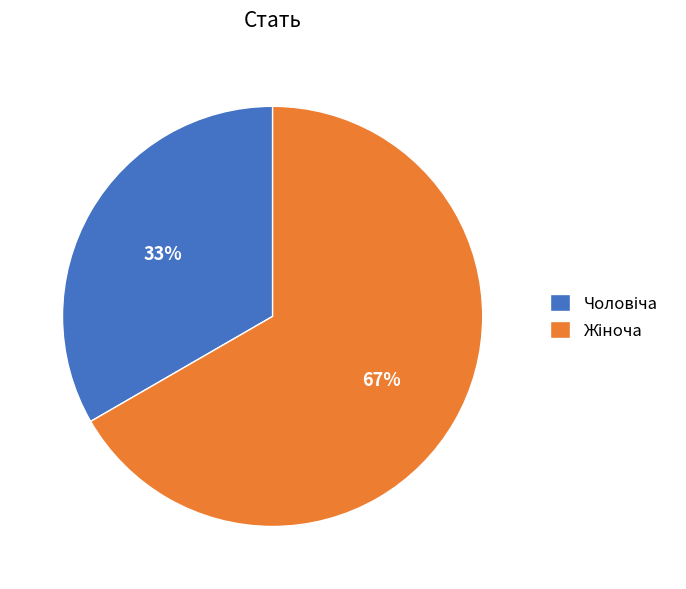

To the nearest percent, what is the average slice percentage?

50%